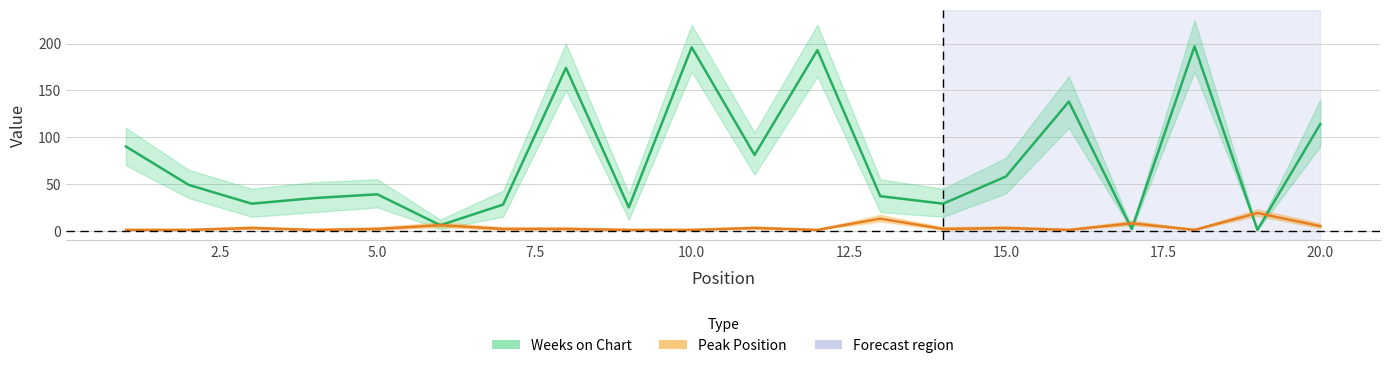

The Peak Position series shows 1 at 17.5. True or false?

False